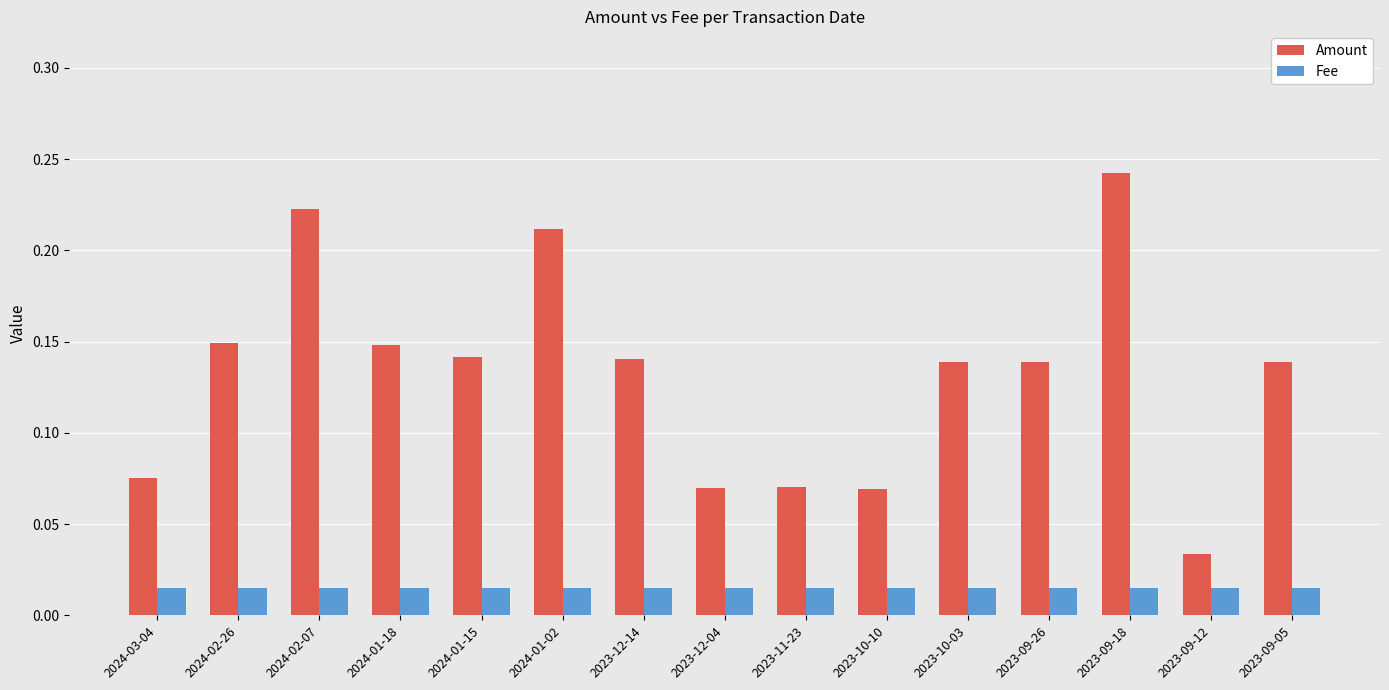

At which category does the chart reach its peak across all series?

2023-09-18